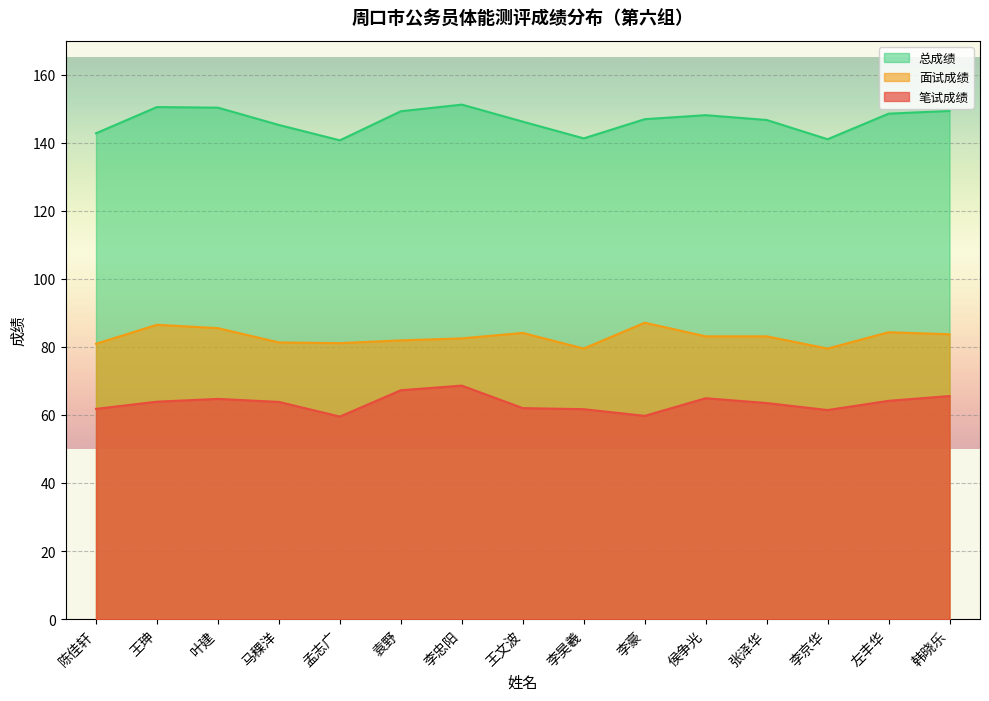

At which category is the sum across all series the highest?

李忠阳